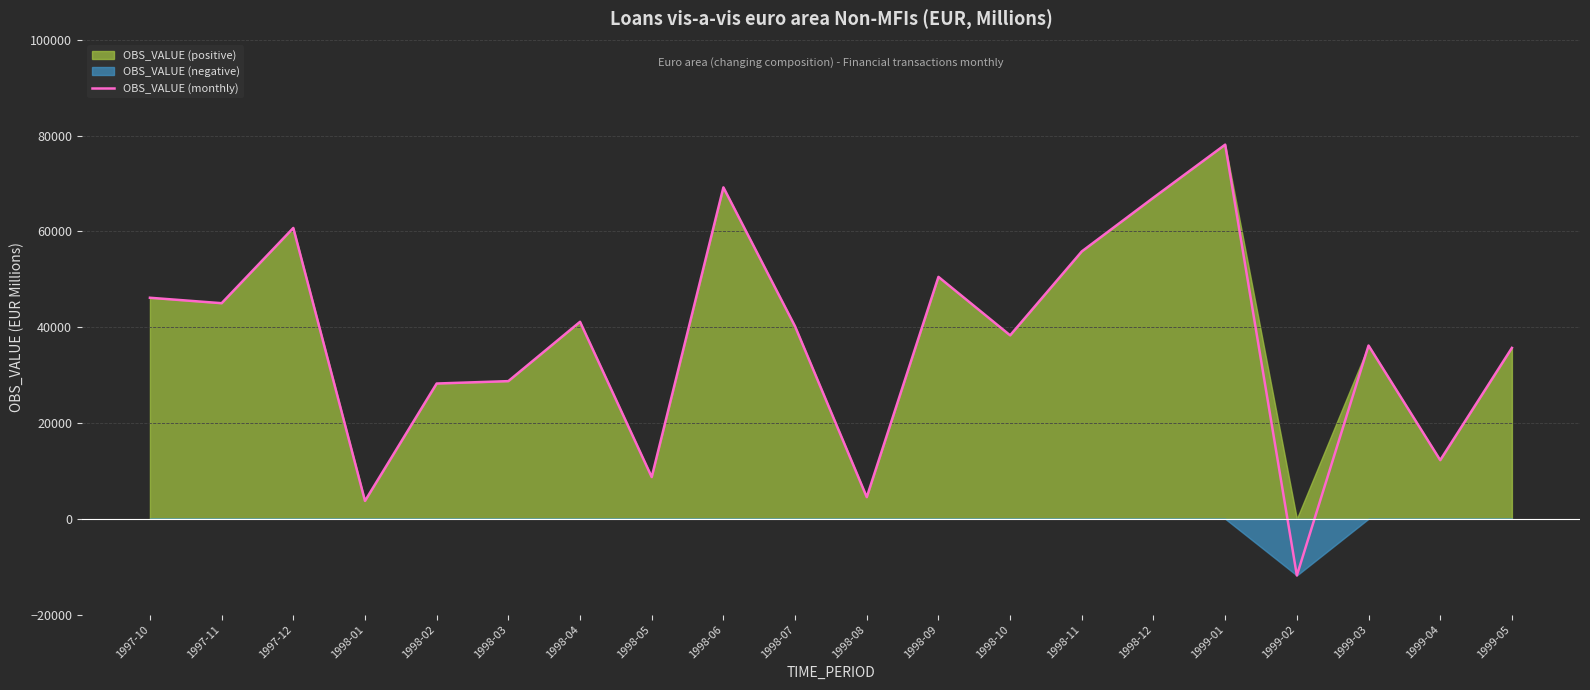

What is the difference between the maximum and second lowest values?

74384.5